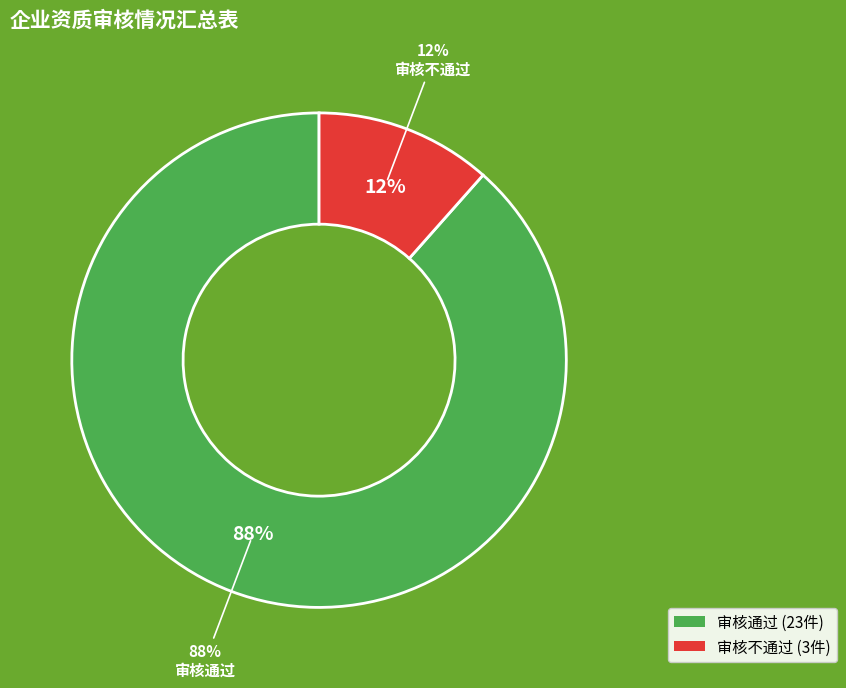

Is there any slice that represents more than half of the pie?

Yes